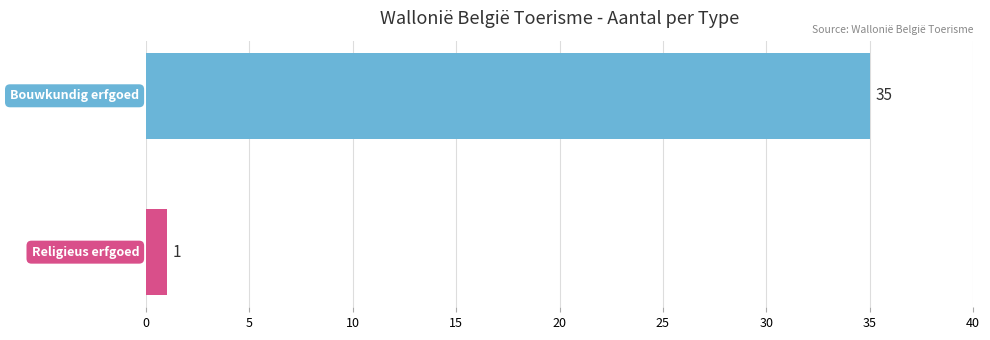

What is the maximum value shown in the chart?

35